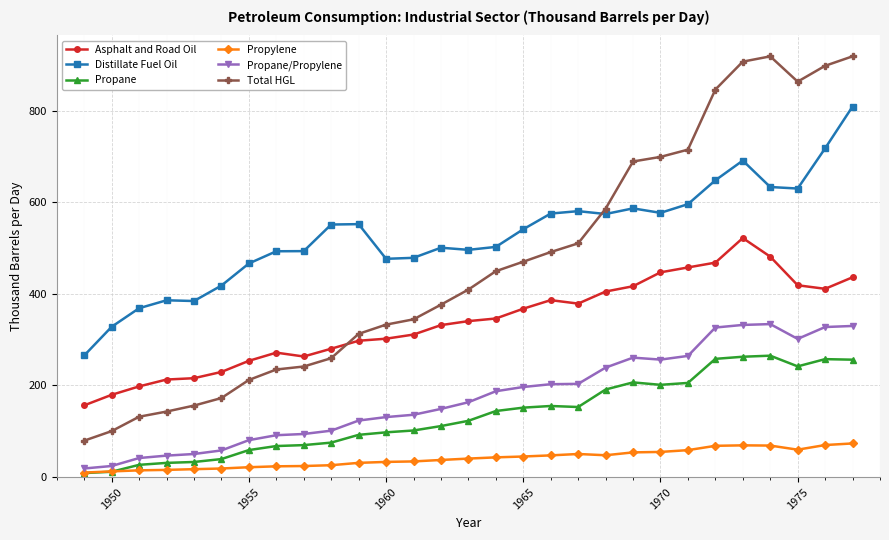

What is the value of the Propylene point at the 14th from the left?

37.5